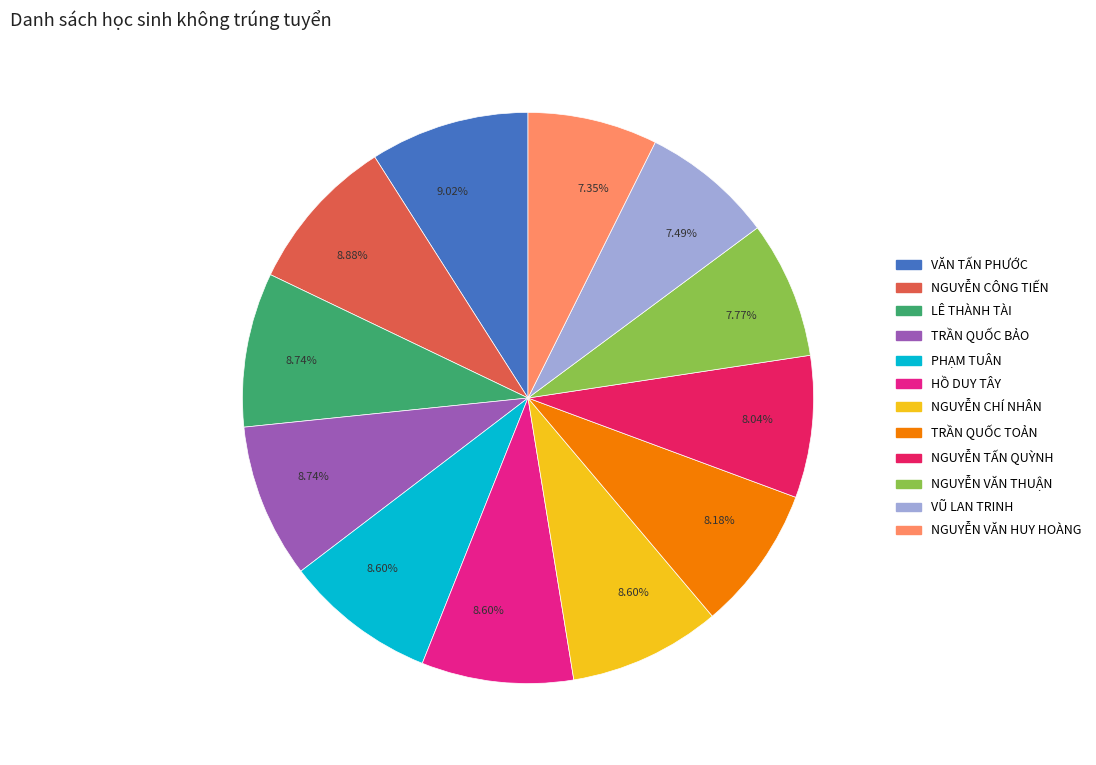

Is there any slice that represents more than half of the pie?

No